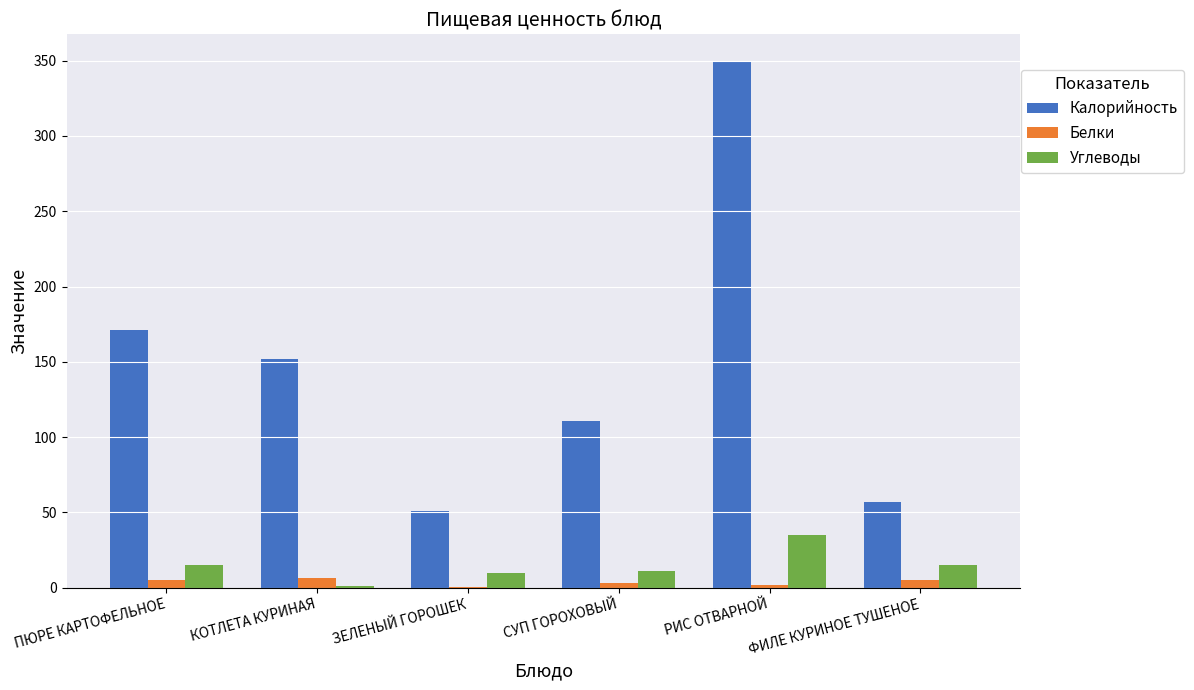

Between КОТЛЕТА КУРИНАЯ and РИС ОТВАРНОЙ, which series saw the biggest shift?

Калорийность